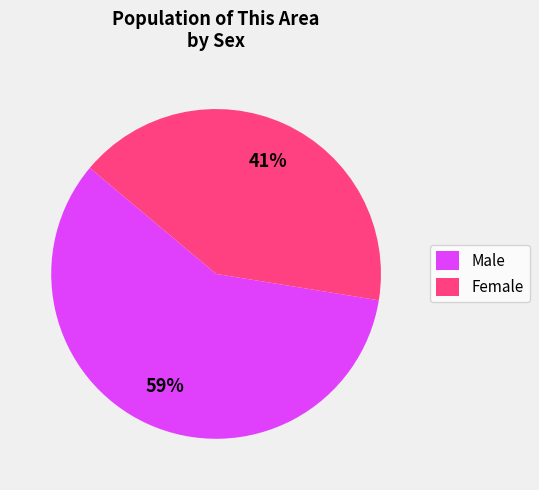

What is the ratio of the value at Male to the value at Female?

1.4